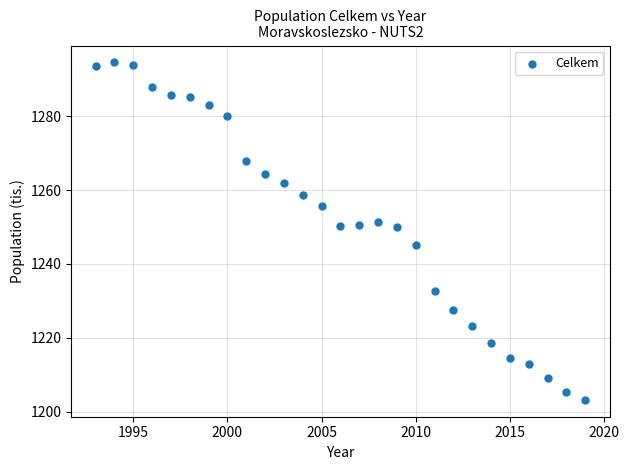

What is the range of X values (max minus min)?

26.0